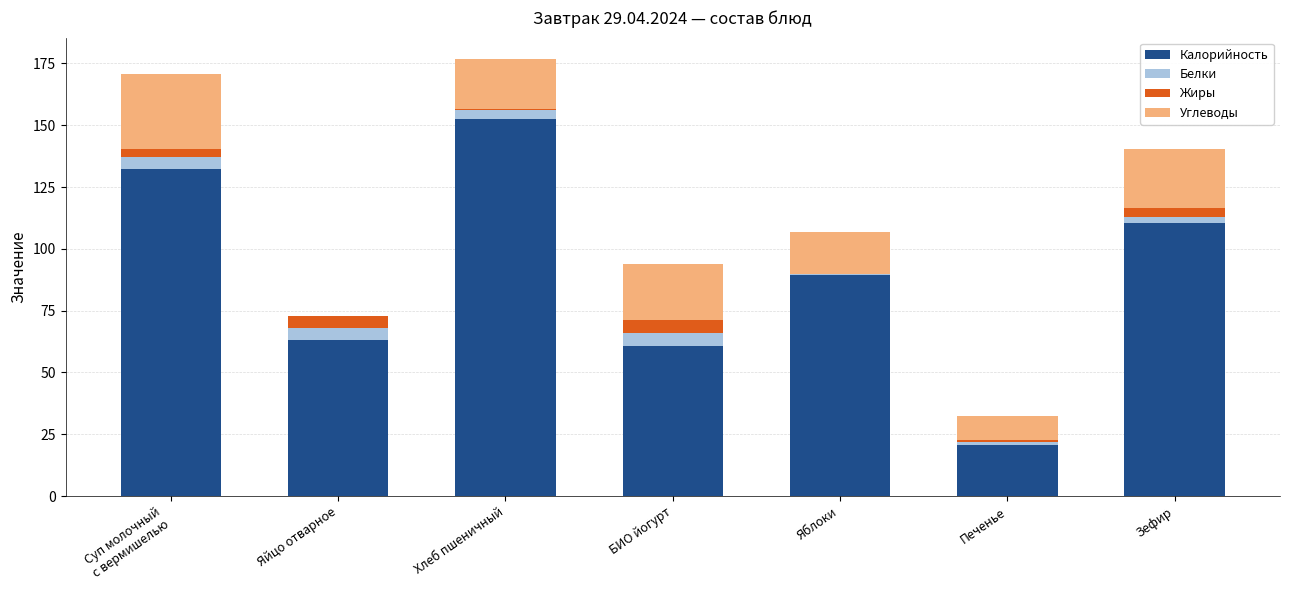

What is the highest value of the Калорийность series?

152.3